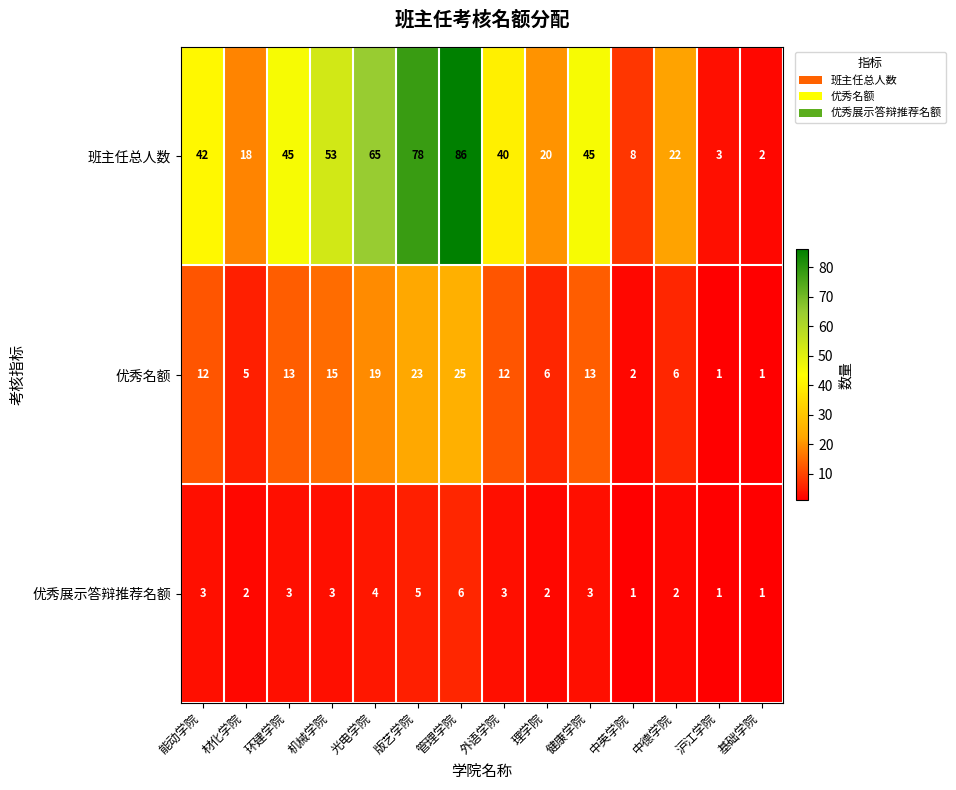

What is the spread (max minus min) of values at 版艺学院?

73